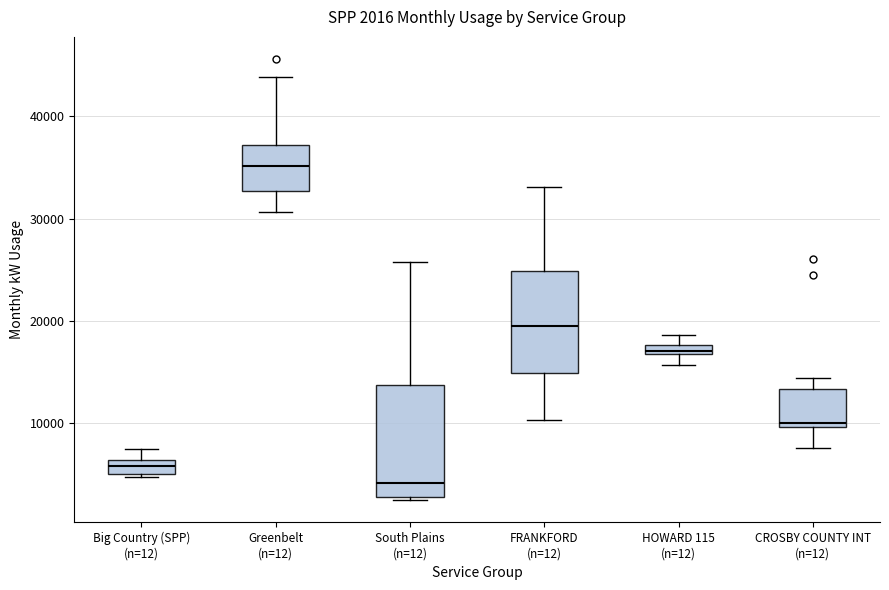

Which box's median line is the lowest?

South Plains (n=12)